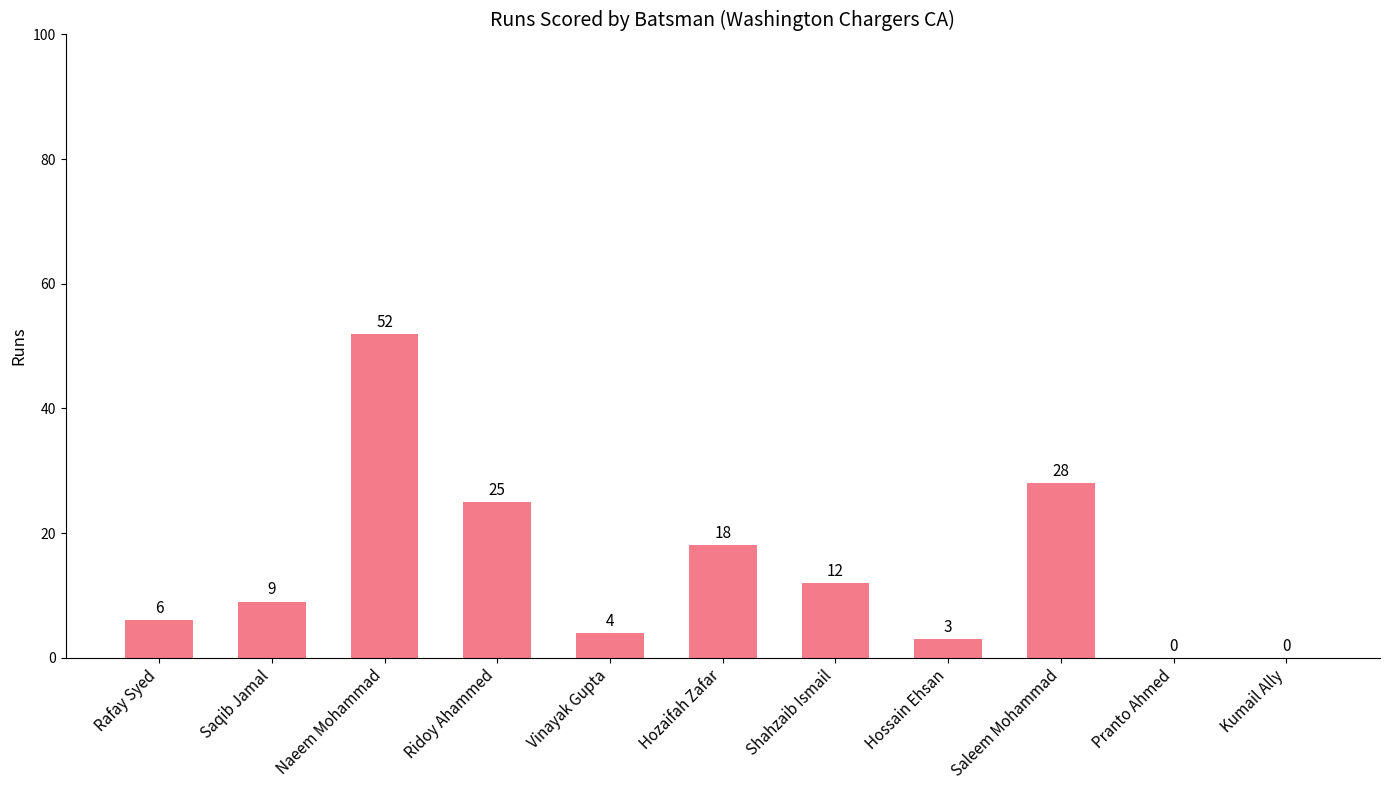

What is the approximate value at Saleem Mohammad?

28